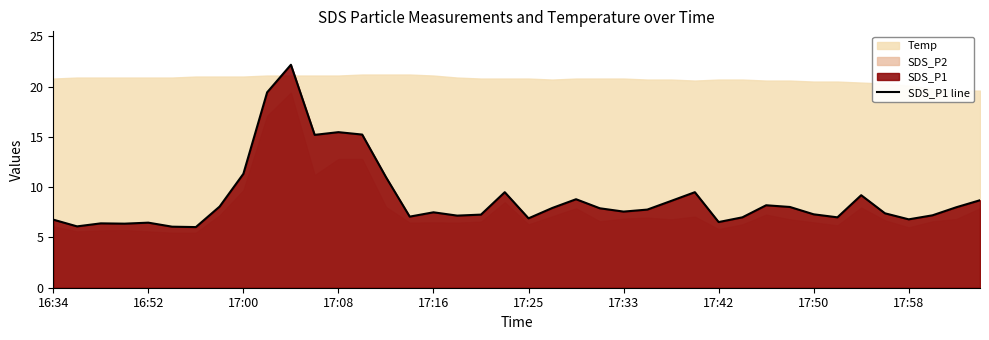

What is the maximum value for SDS_P1 line?

22.2